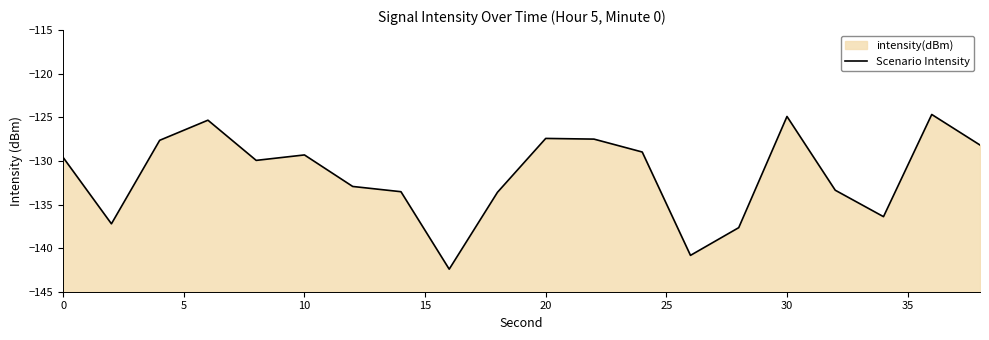

How many points are lower than both their immediate neighbors (excluding endpoints)?

5